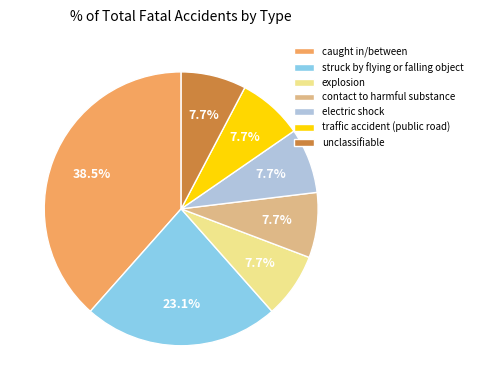

Does struck by flying or falling object account for over 50% of the chart?

No